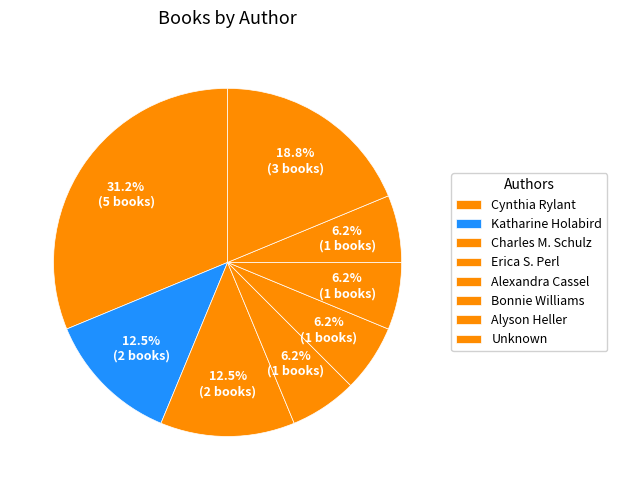

To the nearest percent, what is the average slice percentage?

12%